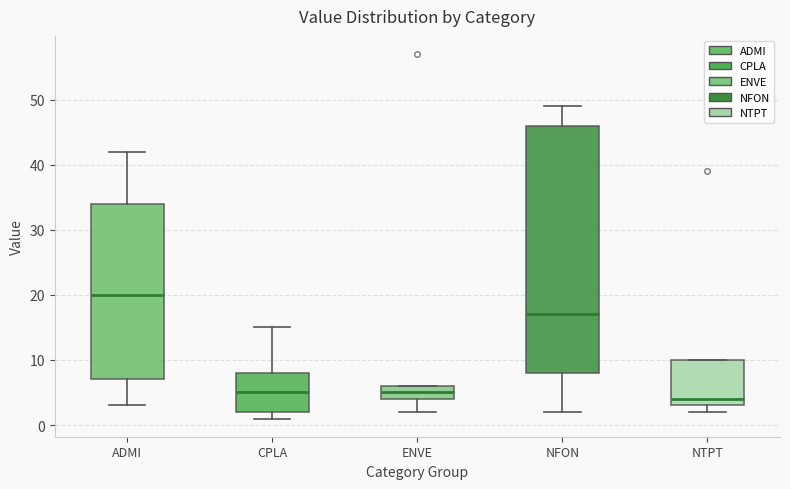

Reading left to right, read every box against the y-axis: the position of its median line, the range the box covers, and the ends of its whiskers. The values are not printed on the chart, so give them approximately, as read against the axis.

ADMI: median 20, box 7 to 34, whiskers 3 to 42
CPLA: median 5, box 2 to 8, whiskers 1 to 15
ENVE: median 5, box 4 to 6, whiskers 2 to 6
NFON: median 17, box 8 to 46, whiskers 2 to 49
NTPT: median 4, box 3 to 10, whiskers 2 to 10